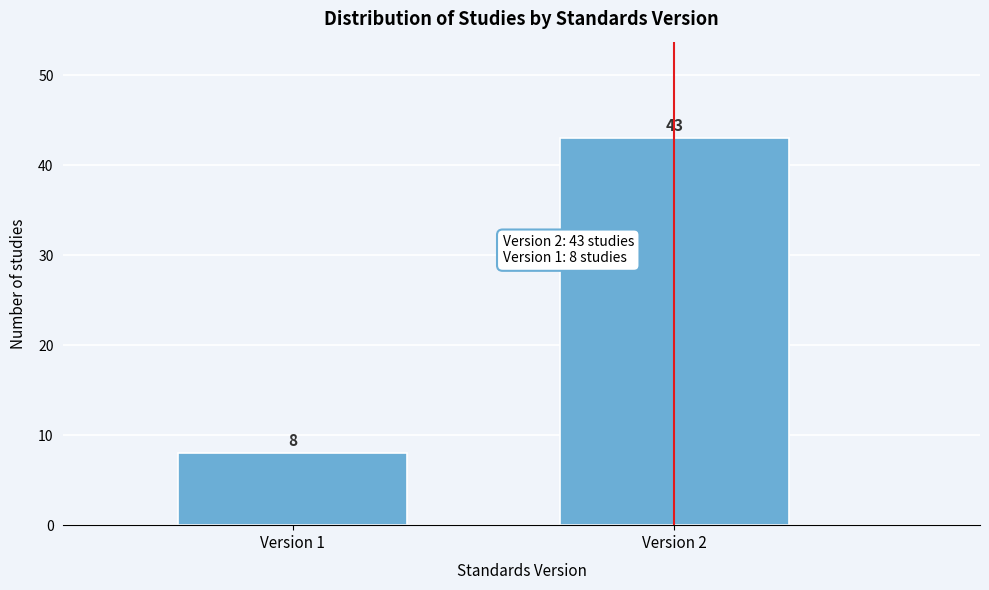

Reading left to right, list all the values displayed in this chart.

8	43